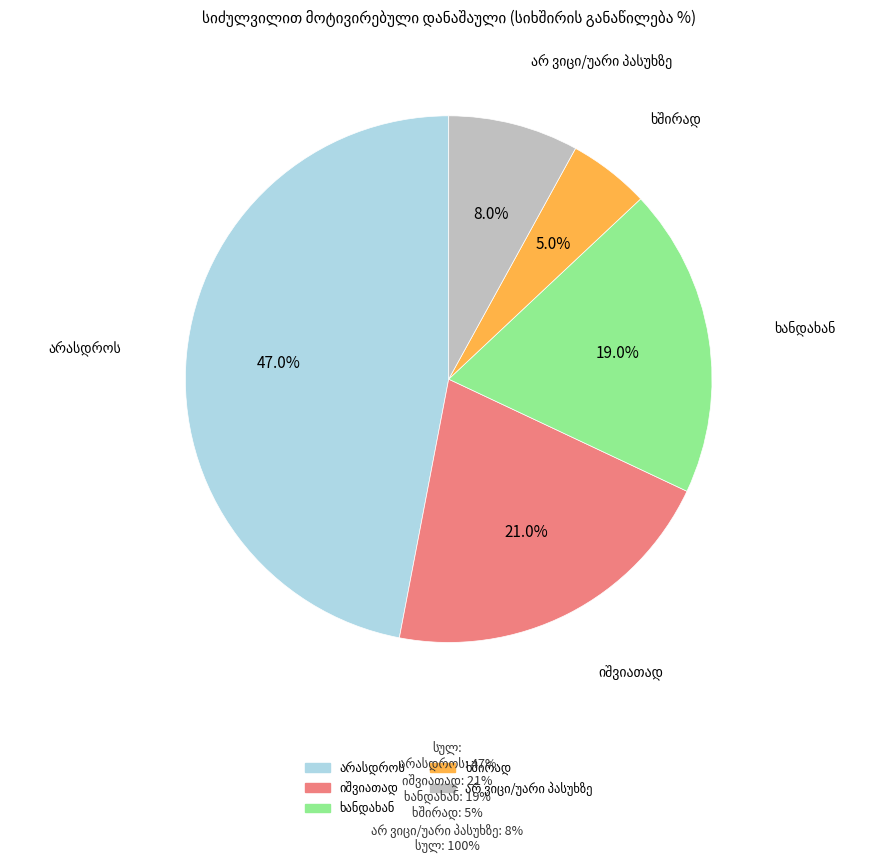

Is there a majority slice in this chart?

No